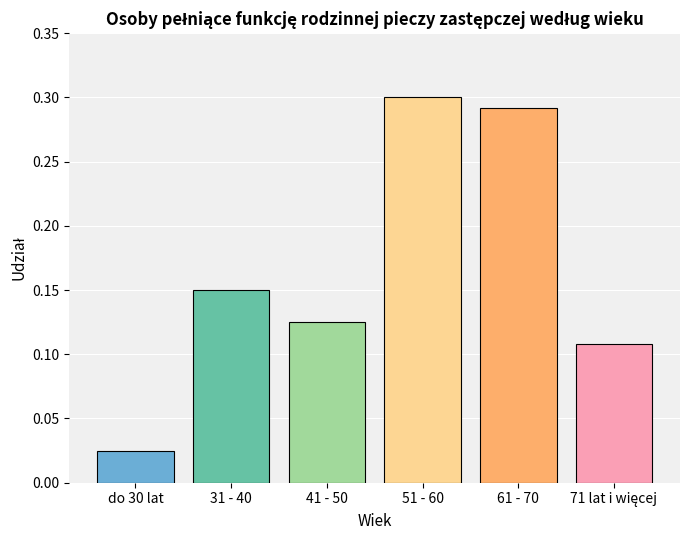

The chart shows a value of 0.3 at 61 - 70. True or false?

True